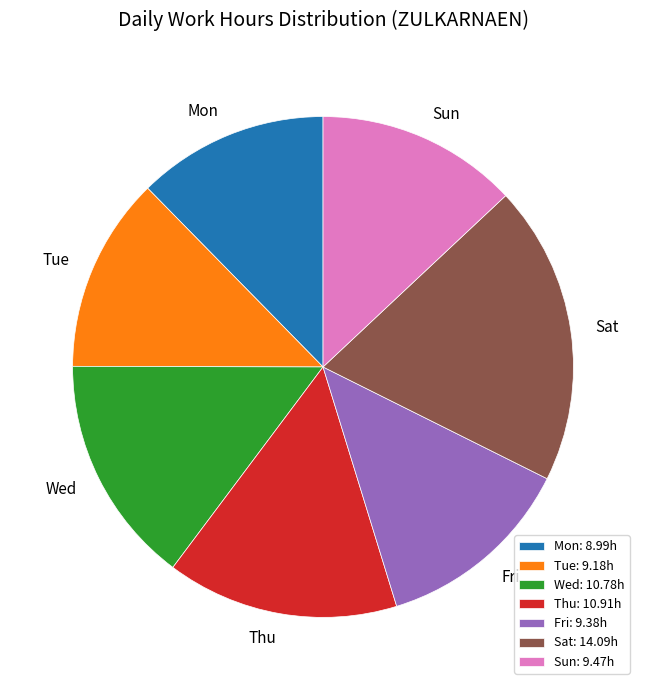

Combined, do Thu and Fri account for over 50%?

No